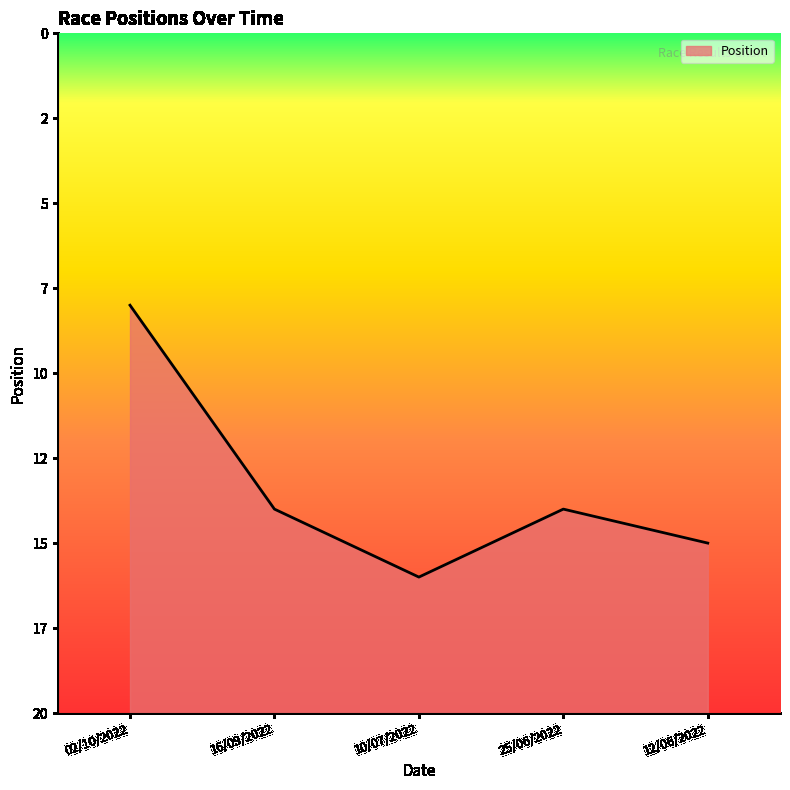

How many points are higher than both their immediate neighbors (excluding endpoints)?

1